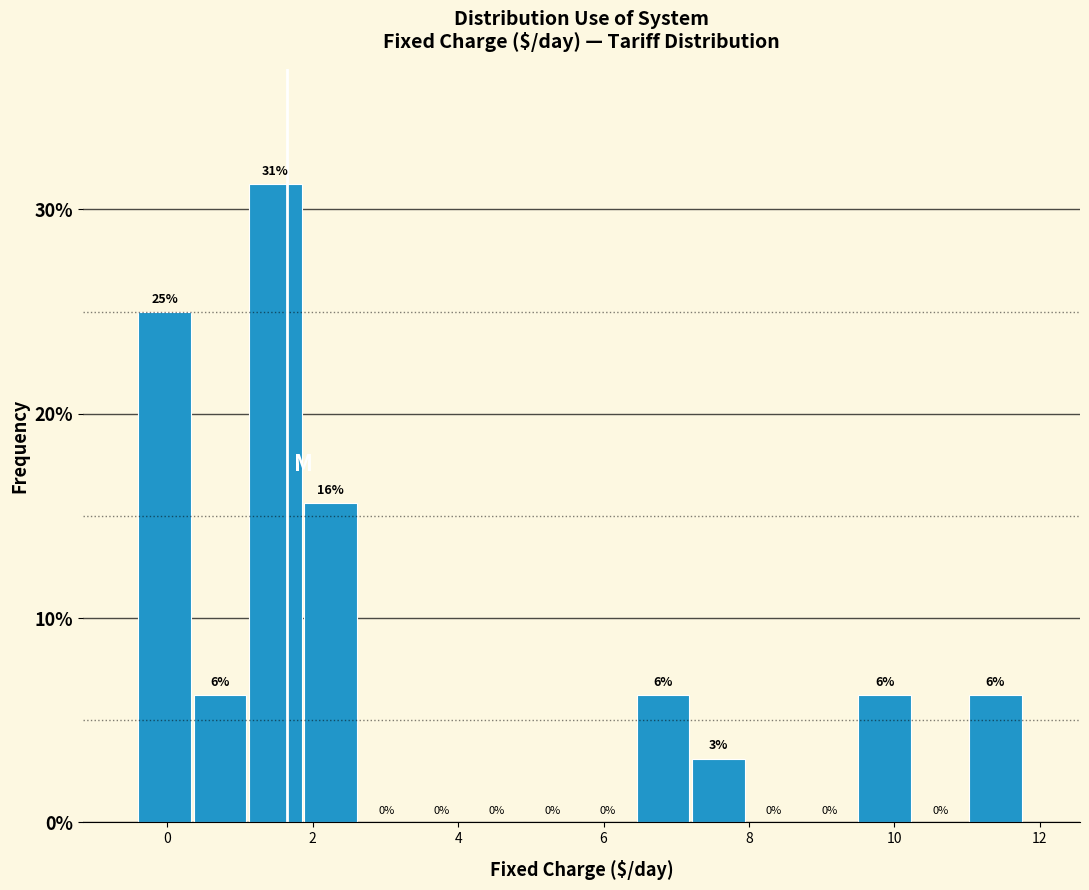

Read against the x-axis, roughly where is the centre of the tallest bar?

1.4